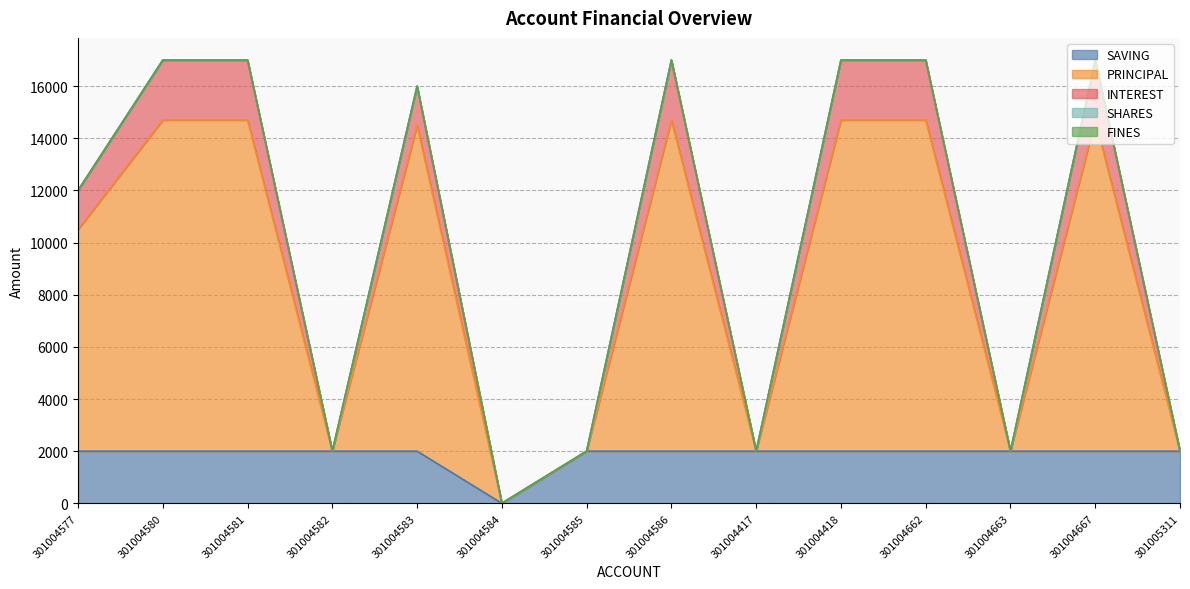

What is the label of the 4th point from the right?

301004662